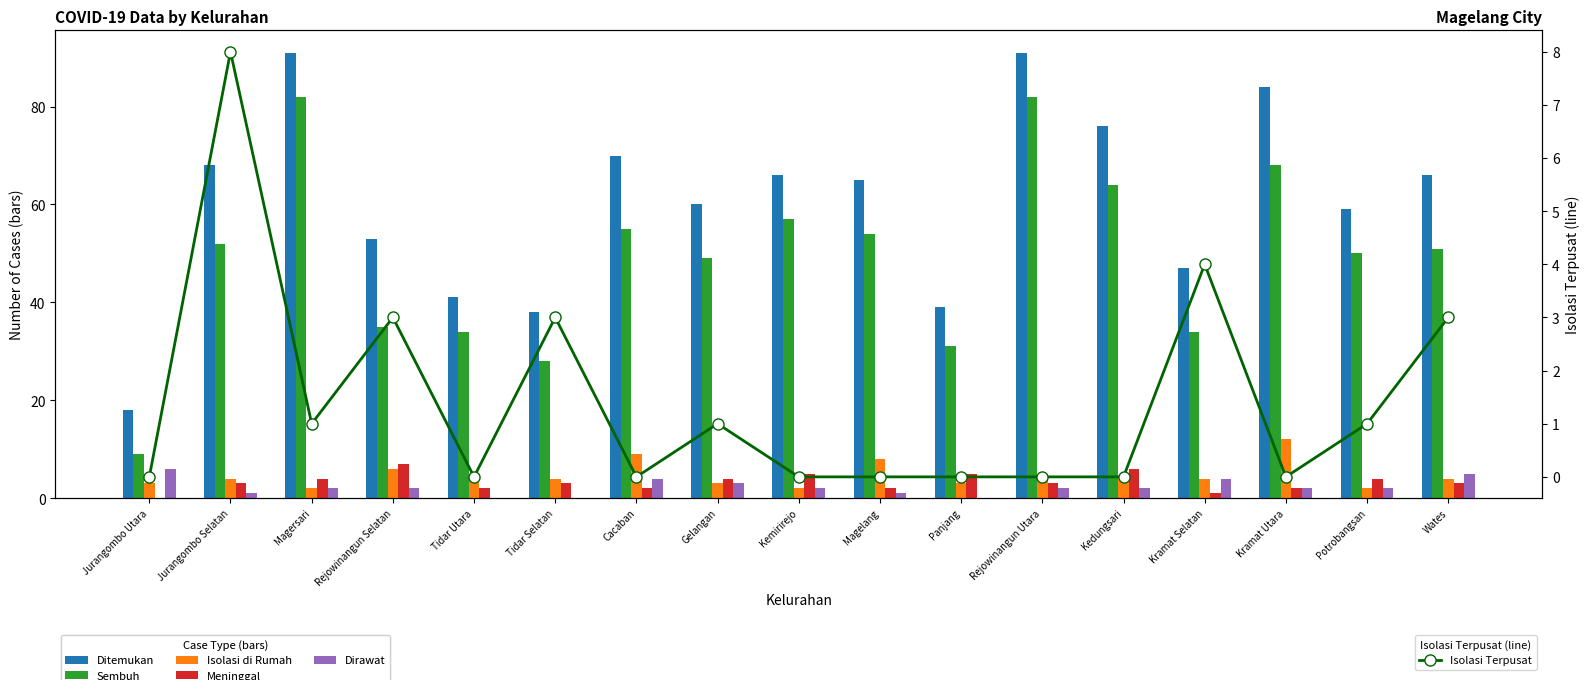

Reading right to left, what are all the values shown in this chart?

Ditemukan: Wates=66	Potrobangsan=59	Kramat Utara=84	Kramat Selatan=47	Kedungsari=76	Rejowinangun Utara=91	Panjang=39	Magelang=65	Kemirirejo=66	Gelangan=60	Cacaban=70	Tidar Selatan=38	Tidar Utara=41	Rejowinangun Selatan=53	Magersari=91	Jurangombo Selatan=68	Jurangombo Utara=18
Sembuh: Wates=51	Potrobangsan=50	Kramat Utara=68	Kramat Selatan=34	Kedungsari=64	Rejowinangun Utara=82	Panjang=31	Magelang=54	Kemirirejo=57	Gelangan=49	Cacaban=55	Tidar Selatan=28	Tidar Utara=34	Rejowinangun Selatan=35	Magersari=82	Jurangombo Selatan=52	Jurangombo Utara=9
Isolasi di Rumah: Wates=4	Potrobangsan=2	Kramat Utara=12	Kramat Selatan=4	Kedungsari=4	Rejowinangun Utara=4	Panjang=3	Magelang=8	Kemirirejo=2	Gelangan=3	Cacaban=9	Tidar Selatan=4	Tidar Utara=5	Rejowinangun Selatan=6	Magersari=2	Jurangombo Selatan=4	Jurangombo Utara=3
Meninggal: Wates=3	Potrobangsan=4	Kramat Utara=2	Kramat Selatan=1	Kedungsari=6	Rejowinangun Utara=3	Panjang=5	Magelang=2	Kemirirejo=5	Gelangan=4	Cacaban=2	Tidar Selatan=3	Tidar Utara=2	Rejowinangun Selatan=7	Magersari=4	Jurangombo Selatan=3	Jurangombo Utara=0
Dirawat: Wates=5	Potrobangsan=2	Kramat Utara=2	Kramat Selatan=4	Kedungsari=2	Rejowinangun Utara=2	Panjang=0	Magelang=1	Kemirirejo=2	Gelangan=3	Cacaban=4	Tidar Selatan=0	Tidar Utara=0	Rejowinangun Selatan=2	Magersari=2	Jurangombo Selatan=1	Jurangombo Utara=6
Isolasi Terpusat: Wates=3	Potrobangsan=1	Kramat Utara=0	Kramat Selatan=4	Kedungsari=0	Rejowinangun Utara=0	Panjang=0	Magelang=0	Kemirirejo=0	Gelangan=1	Cacaban=0	Tidar Selatan=3	Tidar Utara=0	Rejowinangun Selatan=3	Magersari=1	Jurangombo Selatan=8	Jurangombo Utara=0